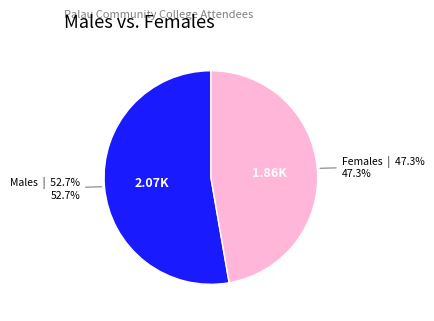

Which slice represents more than half of the pie?

Males